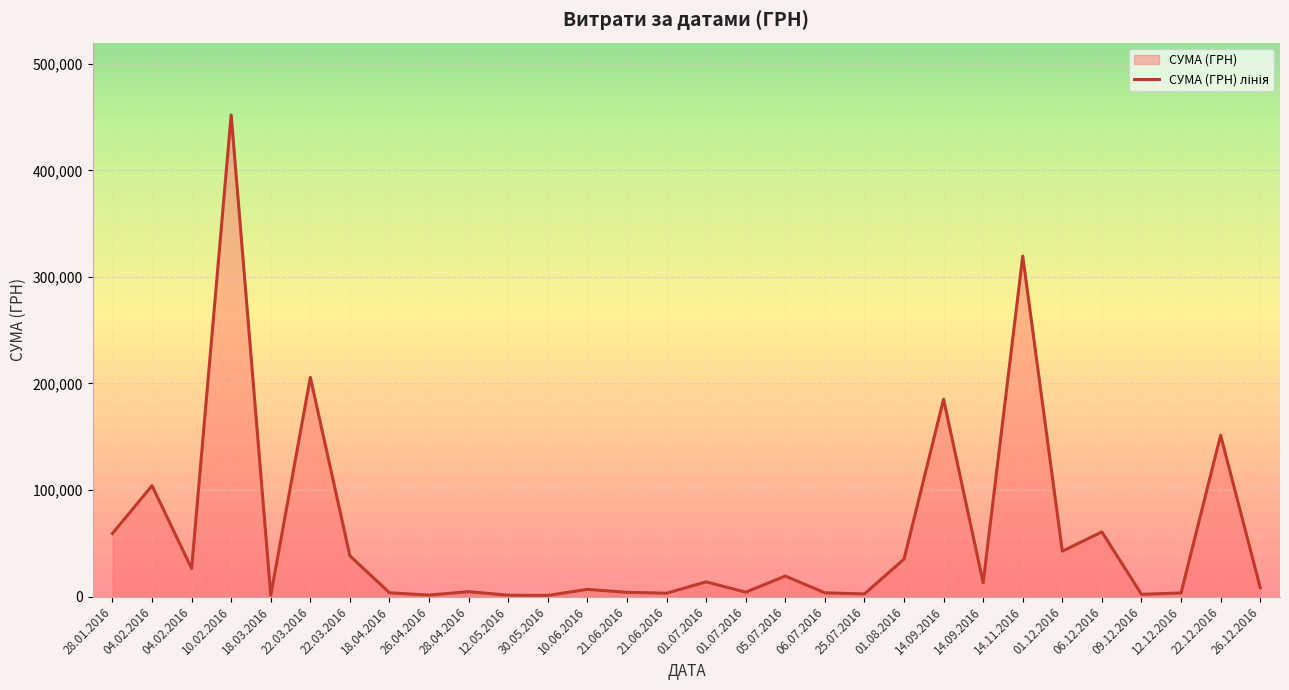

What is the minimum value shown in the chart?

1031.9